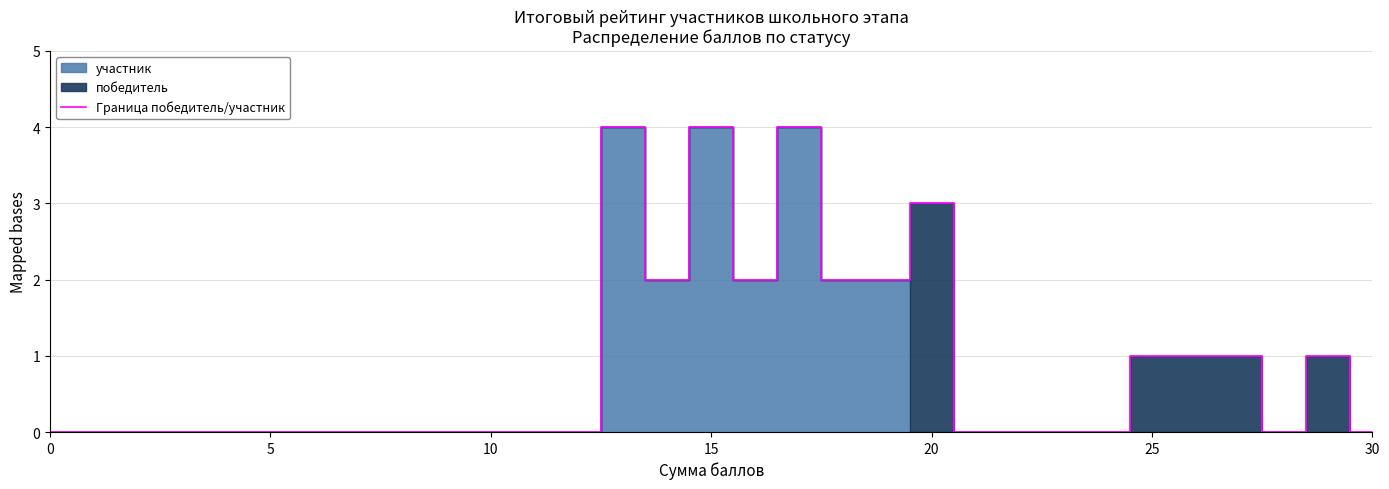

Reading left to right, extract all data points from this chart.

0	0	0	0	0	0	0	0	0	0	0	0	0	4	2	4	2	4	2	2	3	0	0	0	0	1	1	1	0	1	0